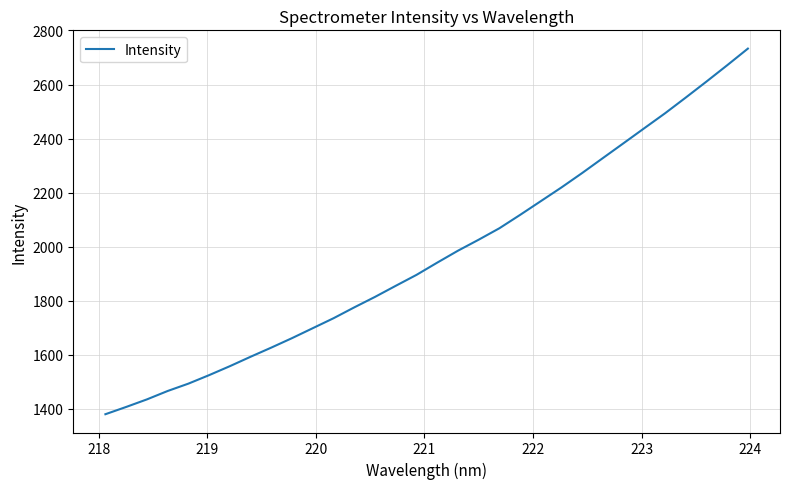

What is the maximum value shown in the chart?

2733.0